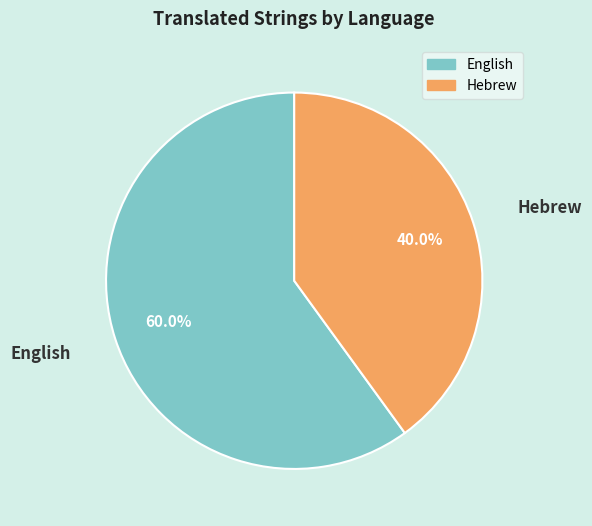

Is it true that Hebrew is 32% of the pie?

False